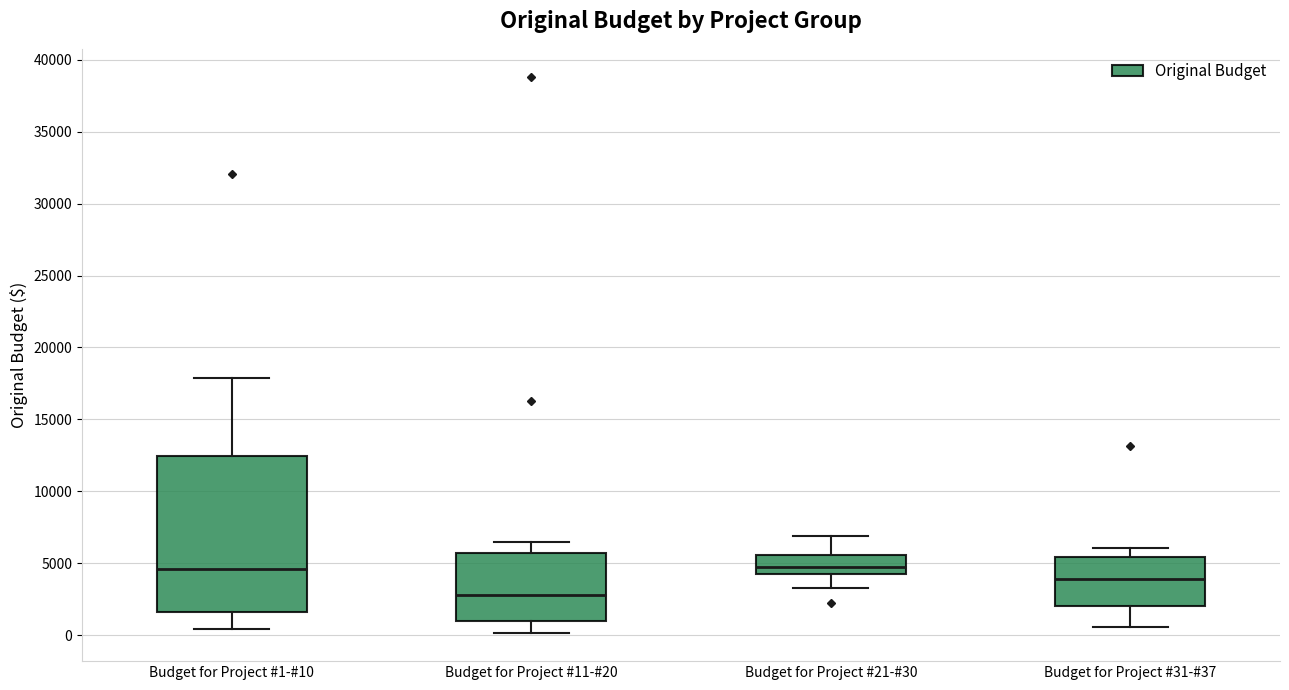

Comparing the boxes themselves (not the whiskers), which one is the tallest?

Budget for Project #1-#10